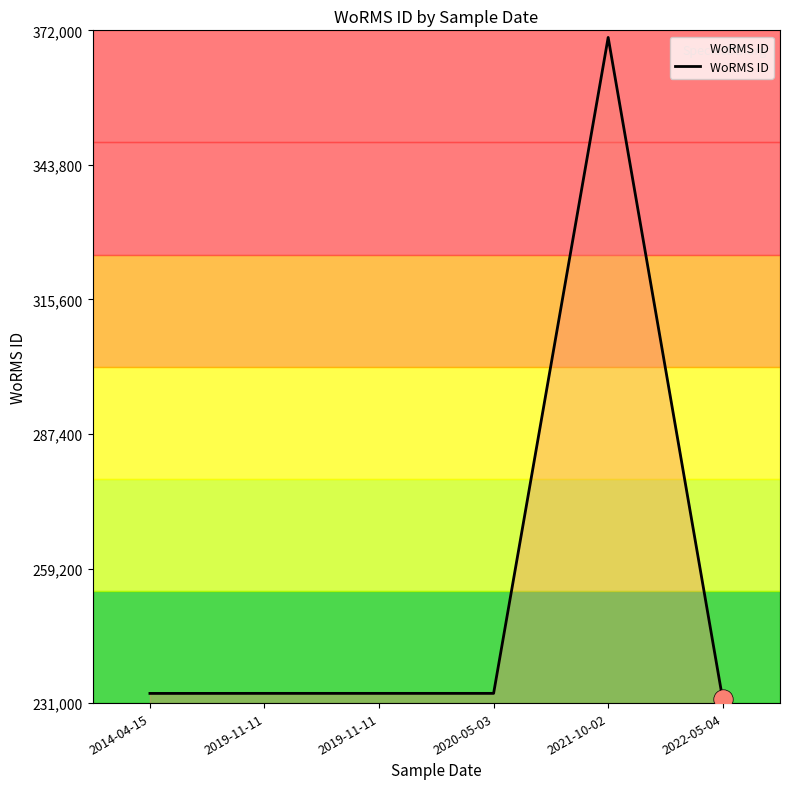

Reading left to right, list all the values displayed in this chart.

233027	233037	233037	233037	370510	231789